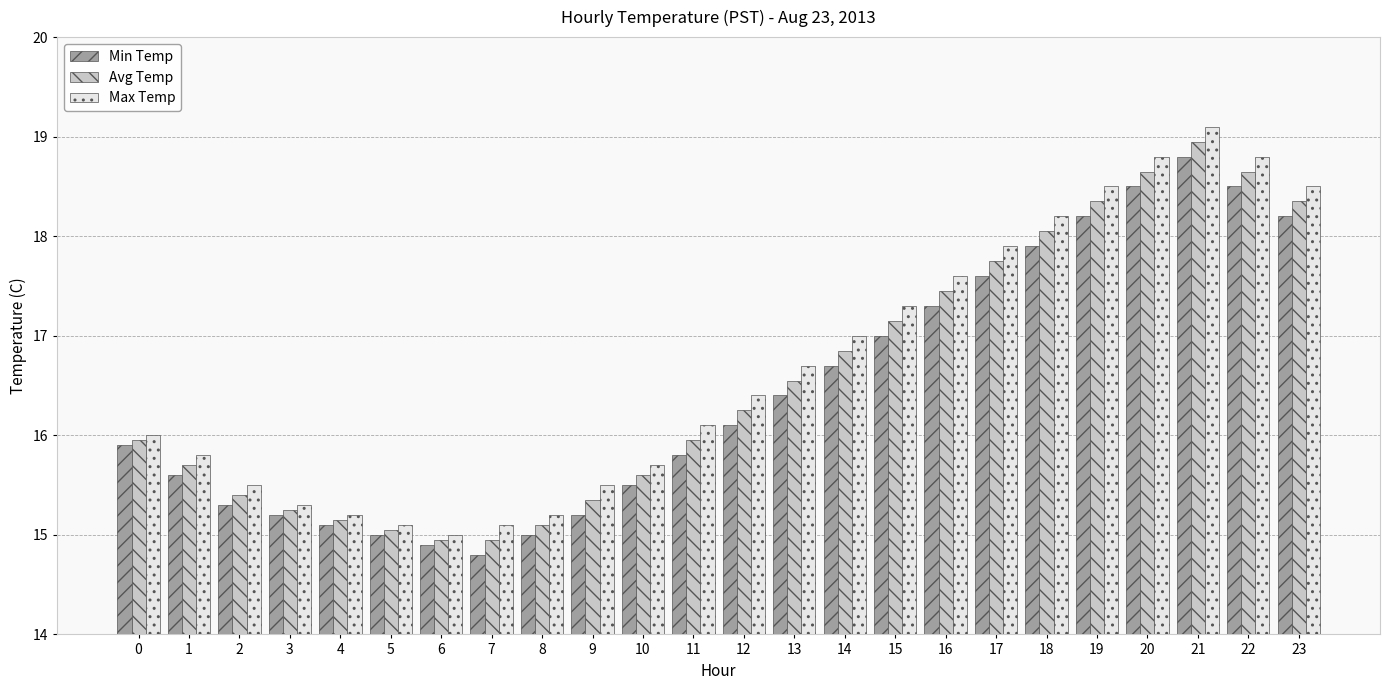

The Min Temp series shows 5.6 at 10. True or false?

False